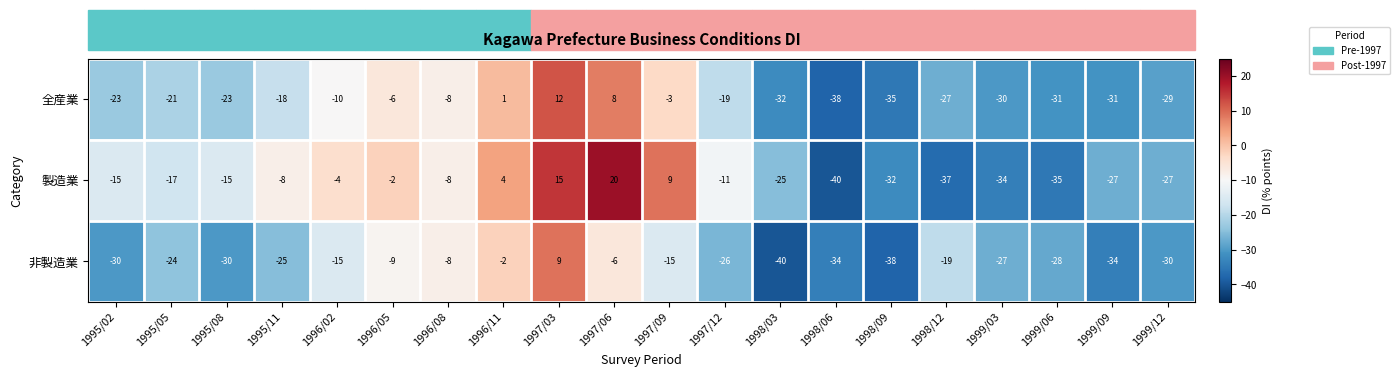

What is the difference between the maximum and minimum values in the 全産業 series?

50